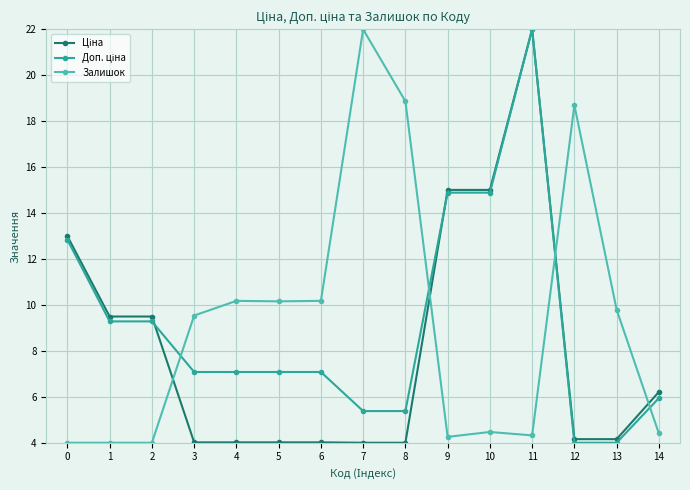

What is the spread (max minus min) of values at 7?

18.0